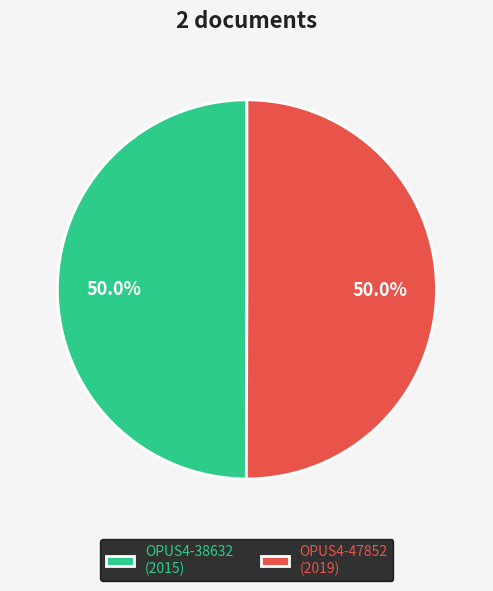

Is the sum of OPUS4-47852 and OPUS4-38632 greater than half?

Yes